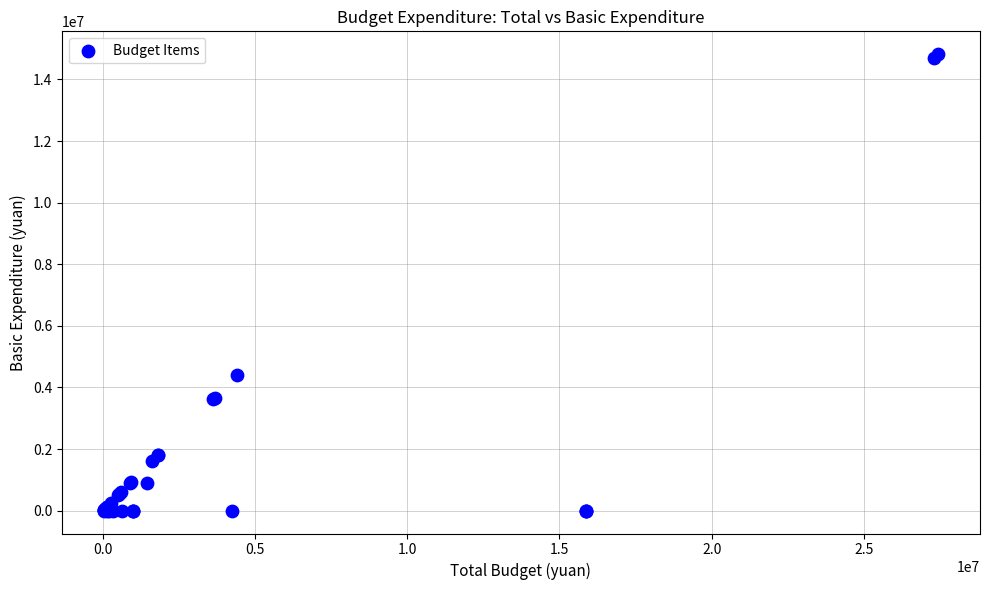

What Y value in the scatter plot is closest to 7409652?

4403459.4